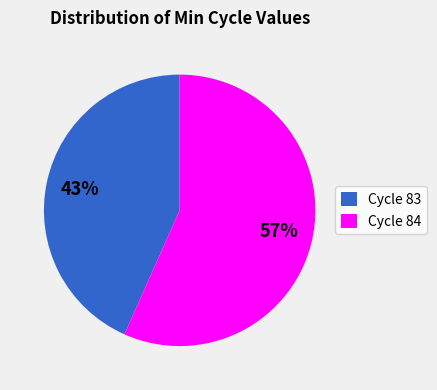

What is the ratio of the value at Cycle 83 to the value at Cycle 84?

0.8